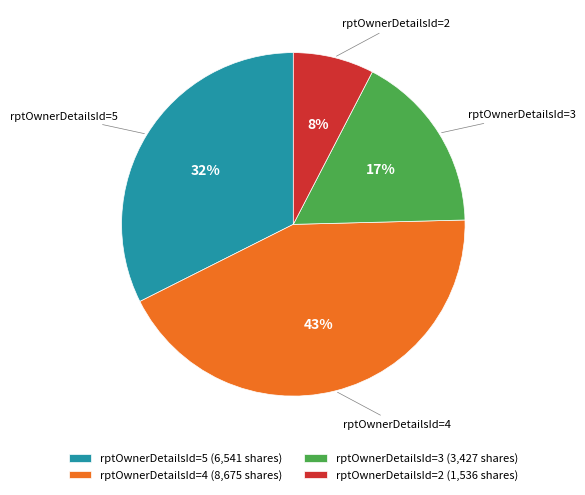

Count the number of slices in the pie.

4